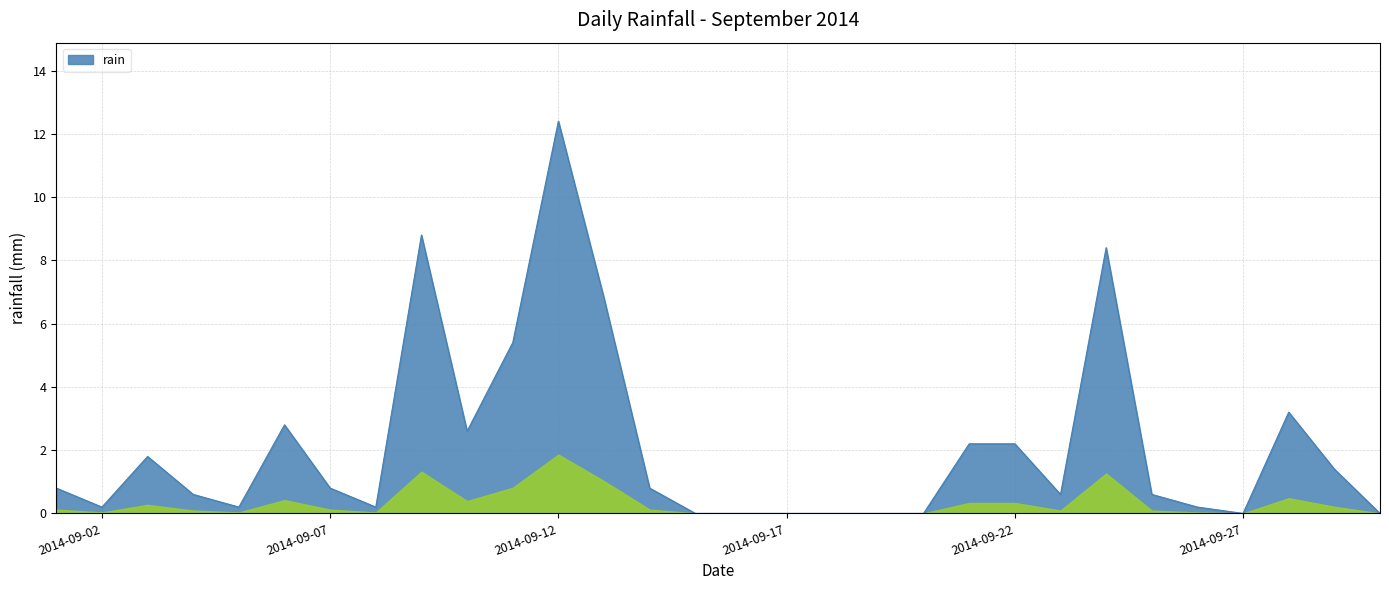

What is the difference between the maximum and minimum values?

12.4